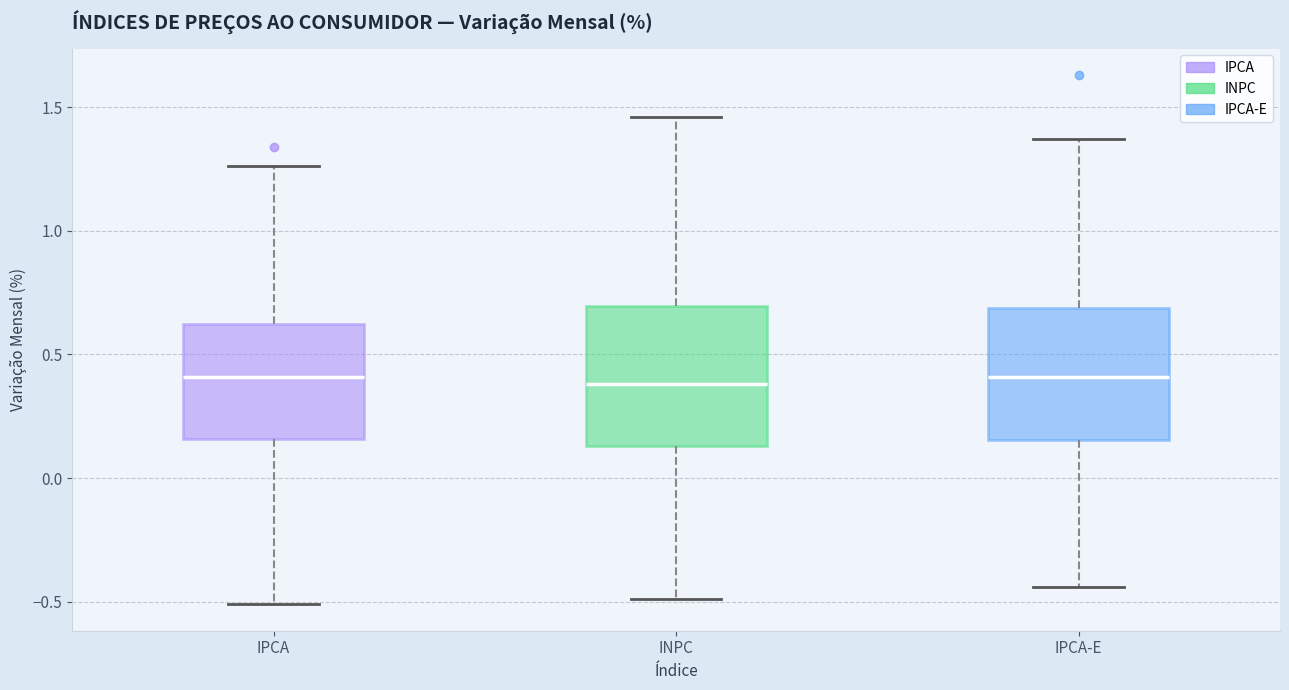

Reading left to right, transcribe this box plot: for each box, give where its median line is, the range the box spans, and where its two whiskers end, as read against the y-axis. The values are not printed on the chart, so give them approximately, as read against the axis.

IPCA: median 0.40, box 0.15 to 0.60, whiskers -0.50 to 1.25
INPC: median 0.40, box 0.15 to 0.70, whiskers -0.50 to 1.45
IPCA-E: median 0.40, box 0.15 to 0.70, whiskers -0.45 to 1.35